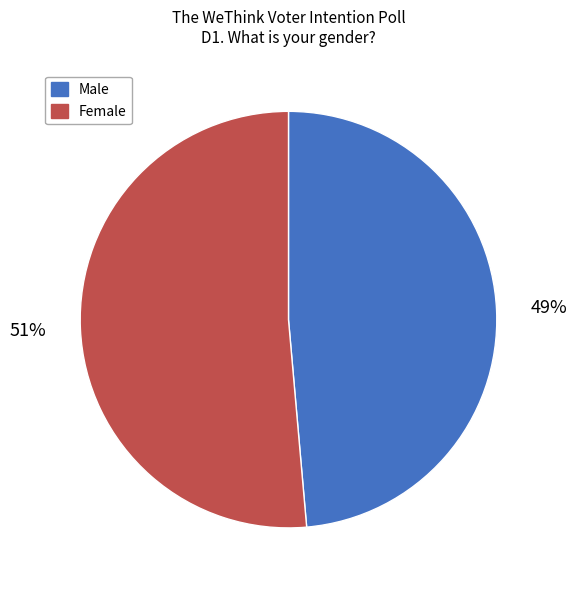

Is the sum of Male and Female greater than half?

Yes